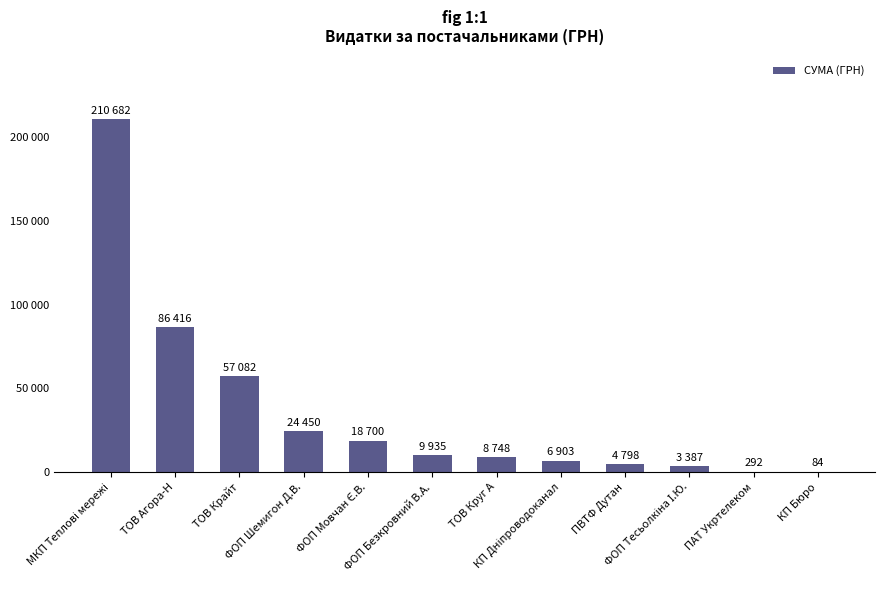

Are the bars horizontal?

No